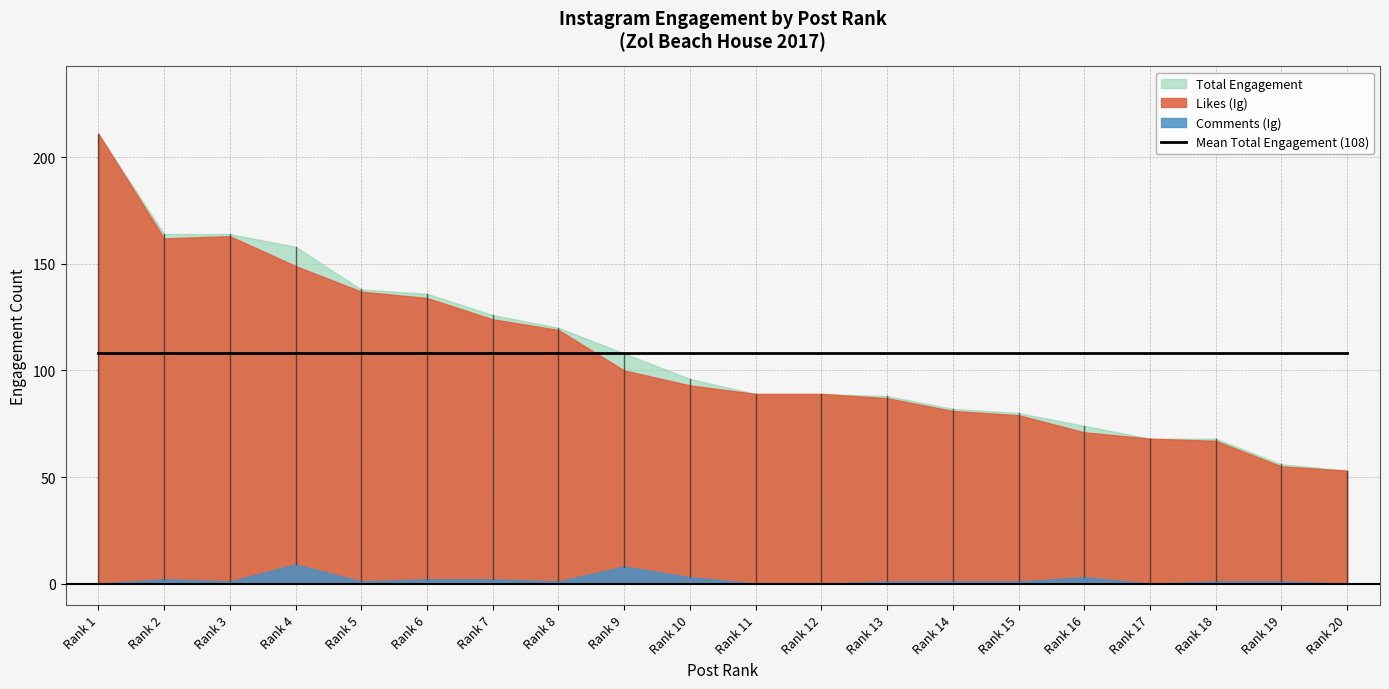

Is it true that Comments (Ig) equals 2 at Rank 2?

True